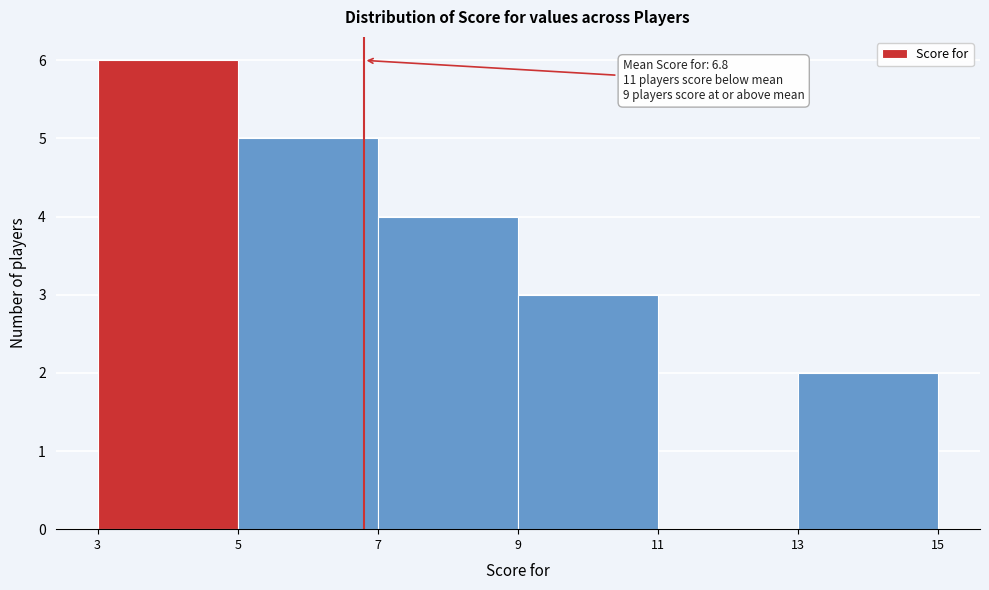

Which range on the x-axis has the tallest bar?

3 to 5